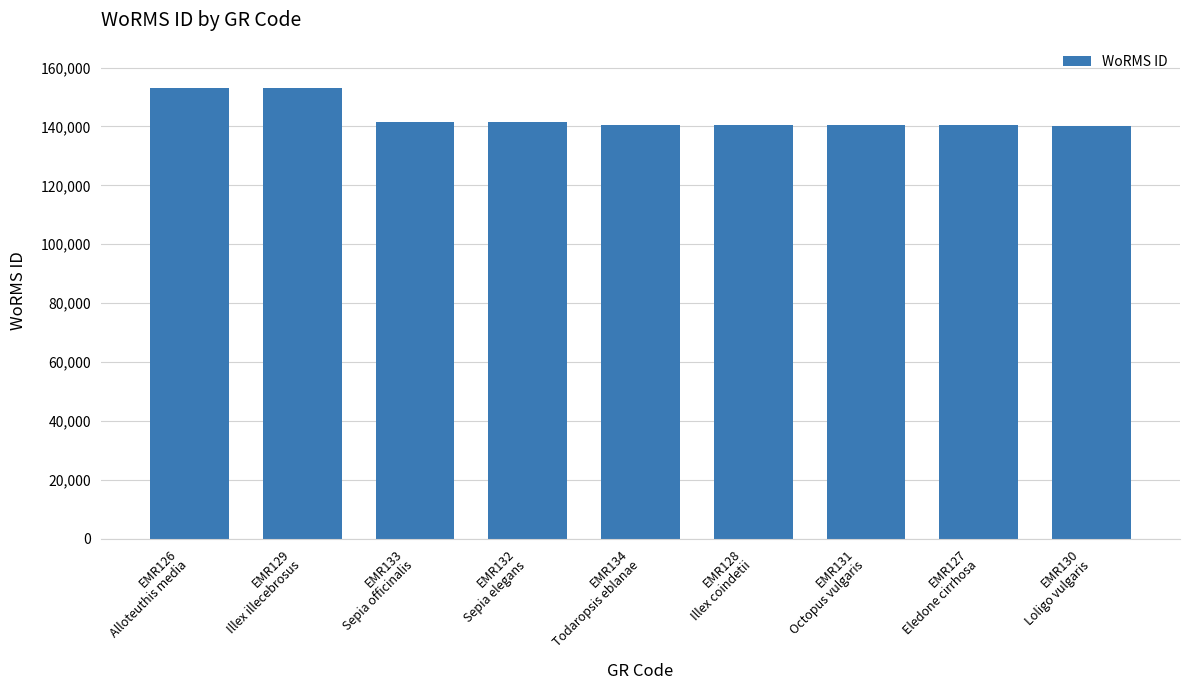

What is the value of the 3rd bar from the left?

141444